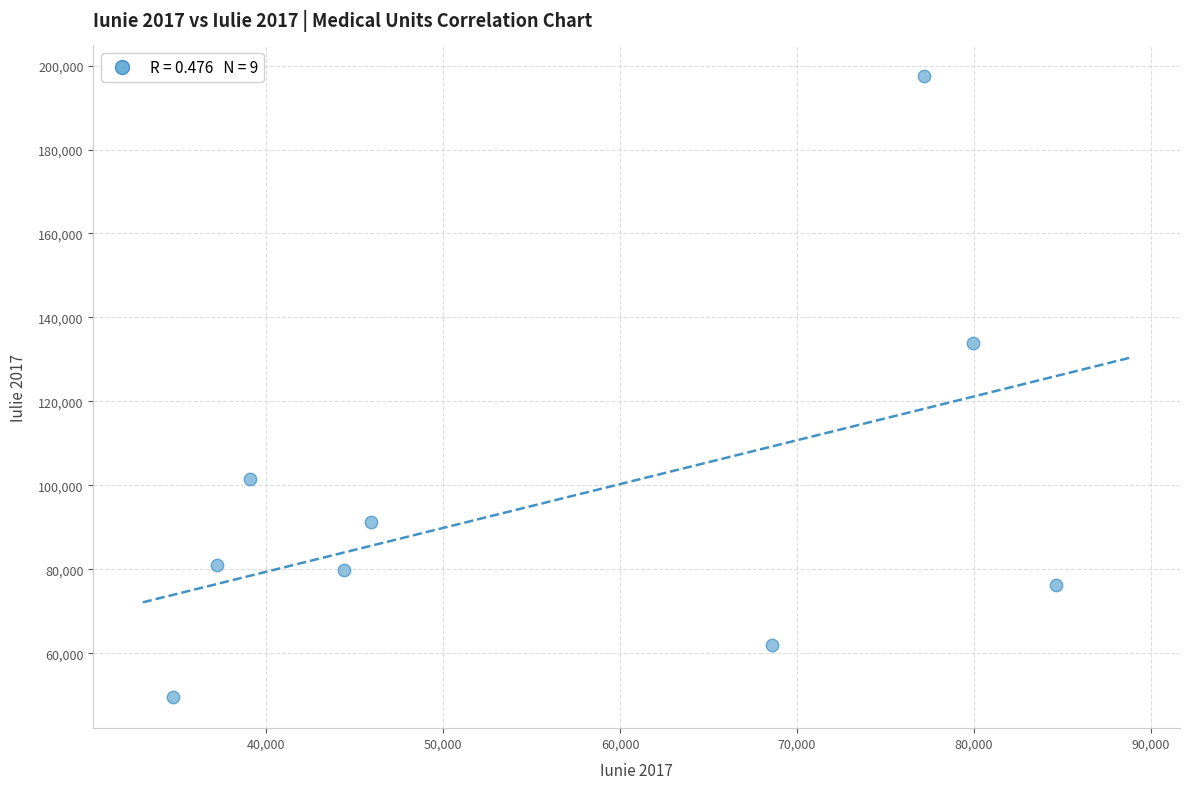

What Y value in the scatter plot is closest to 123467?

134000.6